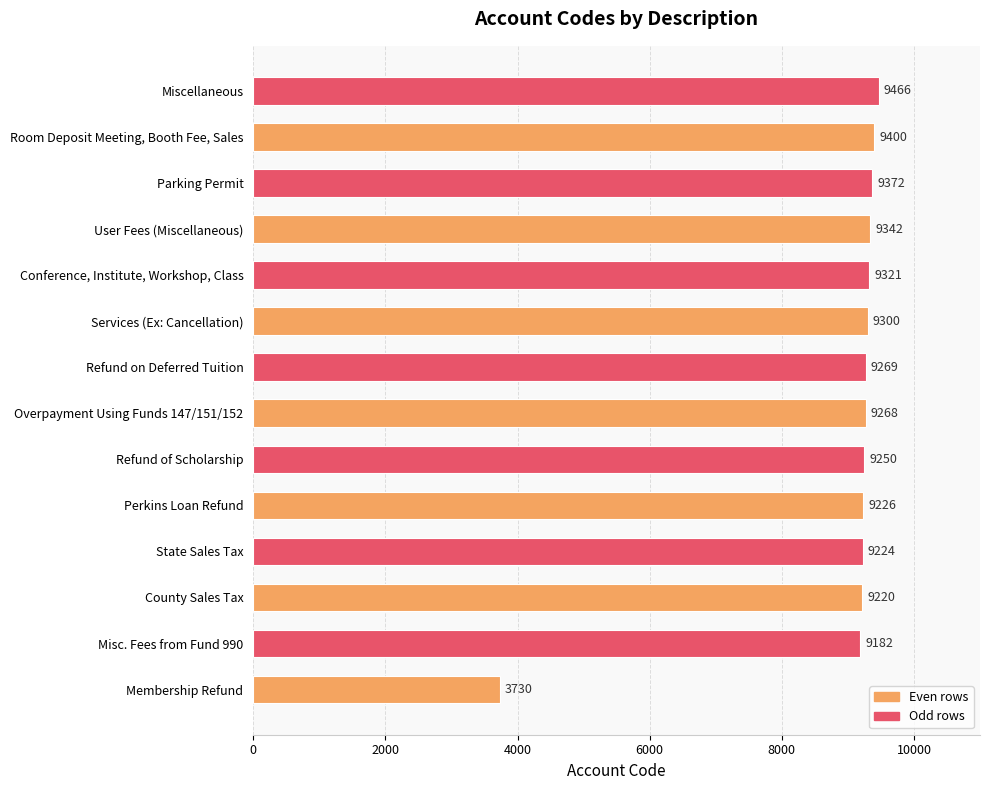

What is the smallest value displayed?

3730